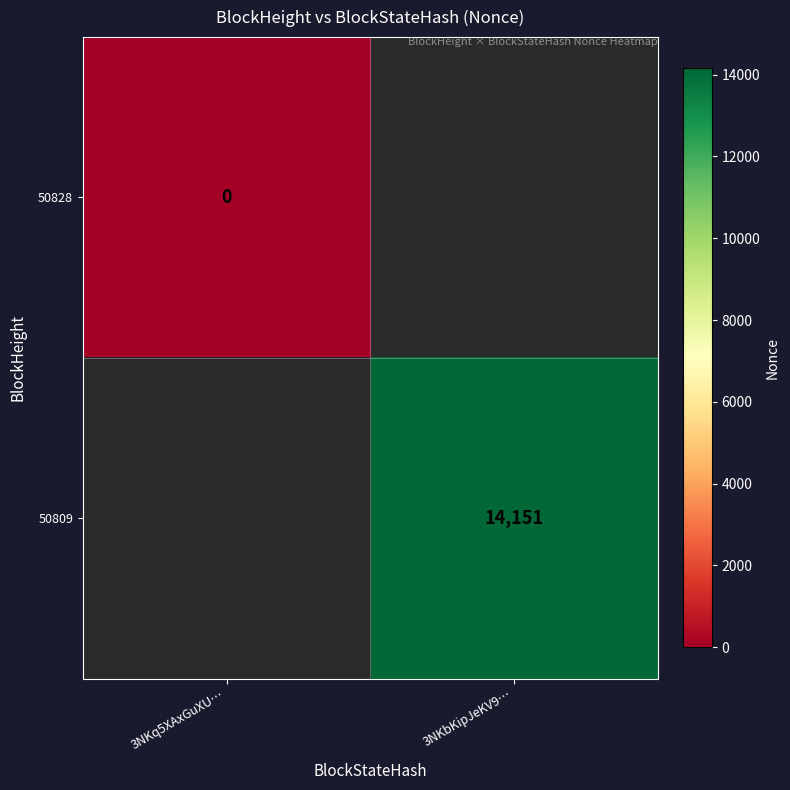

Is it true that 50809 equals 14151 at 3NKbKipJeKV9…?

True